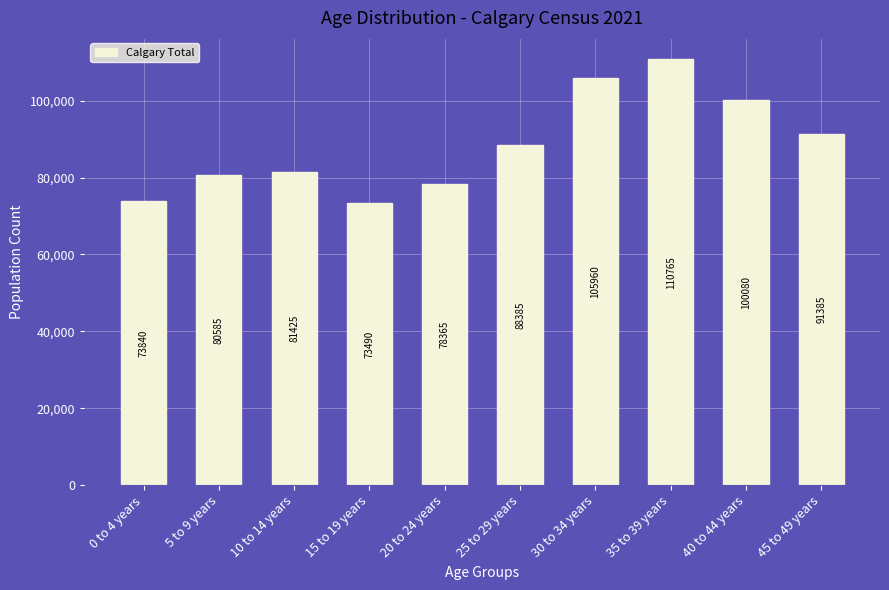

Reading left to right, list all the values displayed in this chart.

0 to 4 years=73840	5 to 9 years=80585	10 to 14 years=81425	15 to 19 years=73490	20 to 24 years=78365	25 to 29 years=88385	30 to 34 years=105960	35 to 39 years=110765	40 to 44 years=100080	45 to 49 years=91385